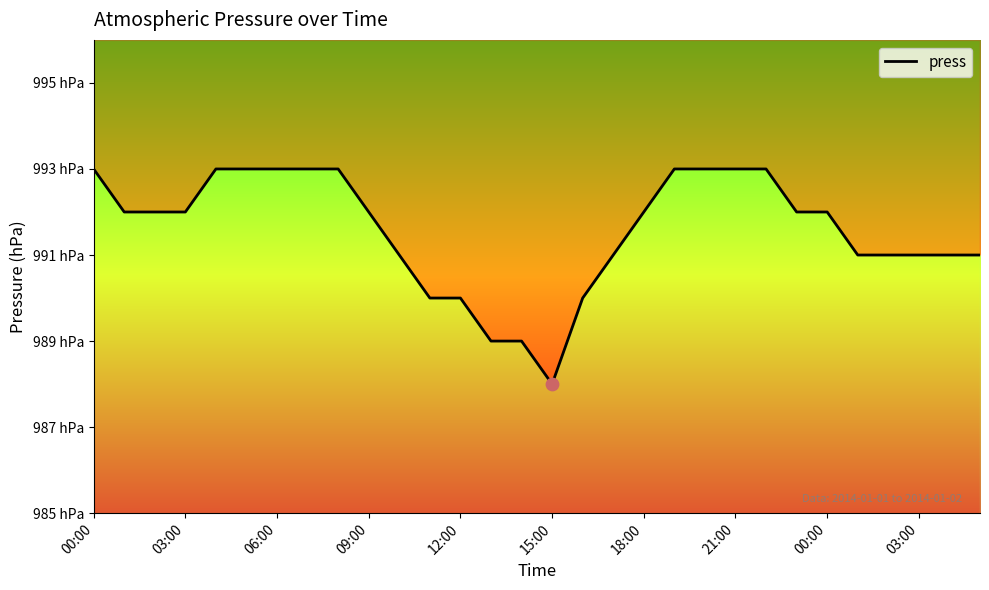

Between 23 and 19, which is larger?

19